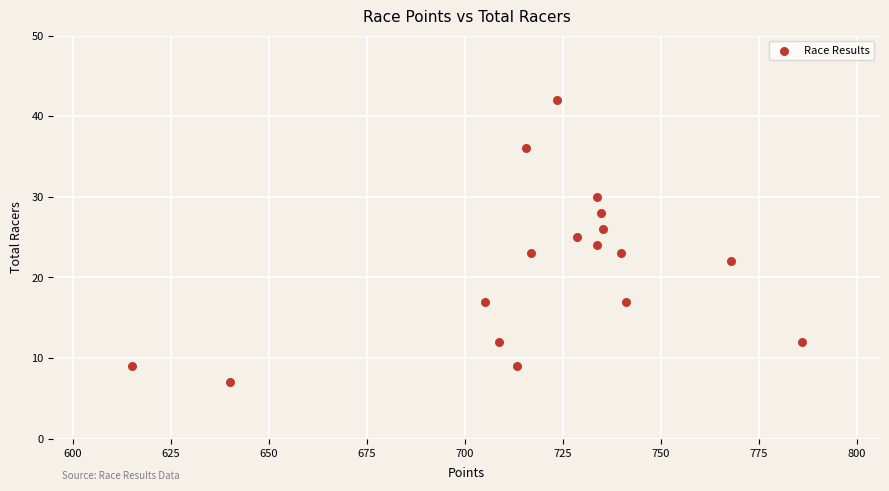

What is the range of Y values (max minus min)?

35